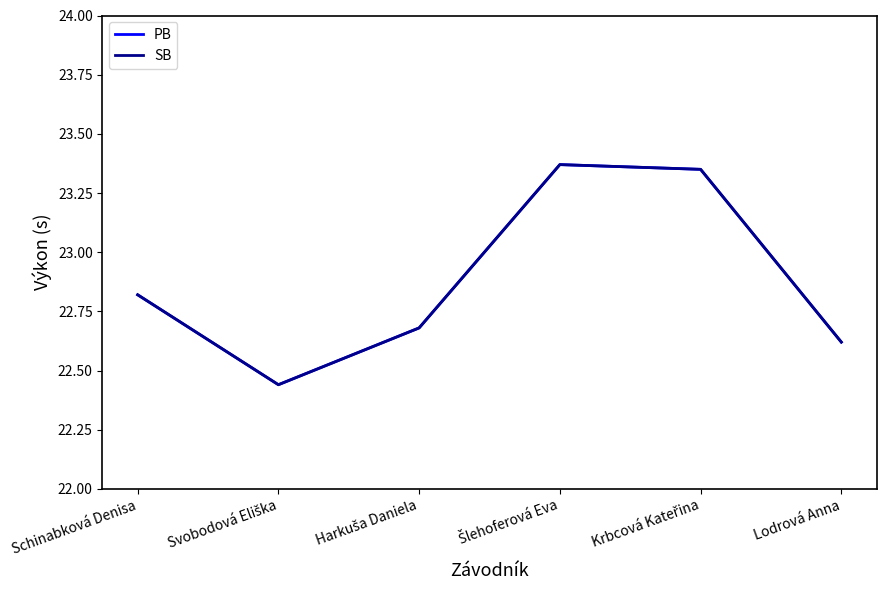

Rank the series by their maximum value, from highest to lowest.

PB, SB